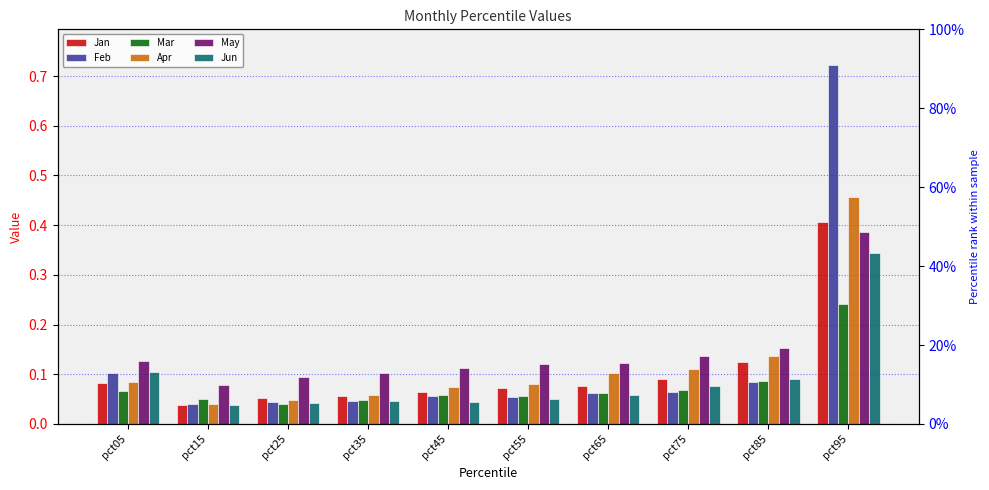

What is the sum of all Jan values?

1.1